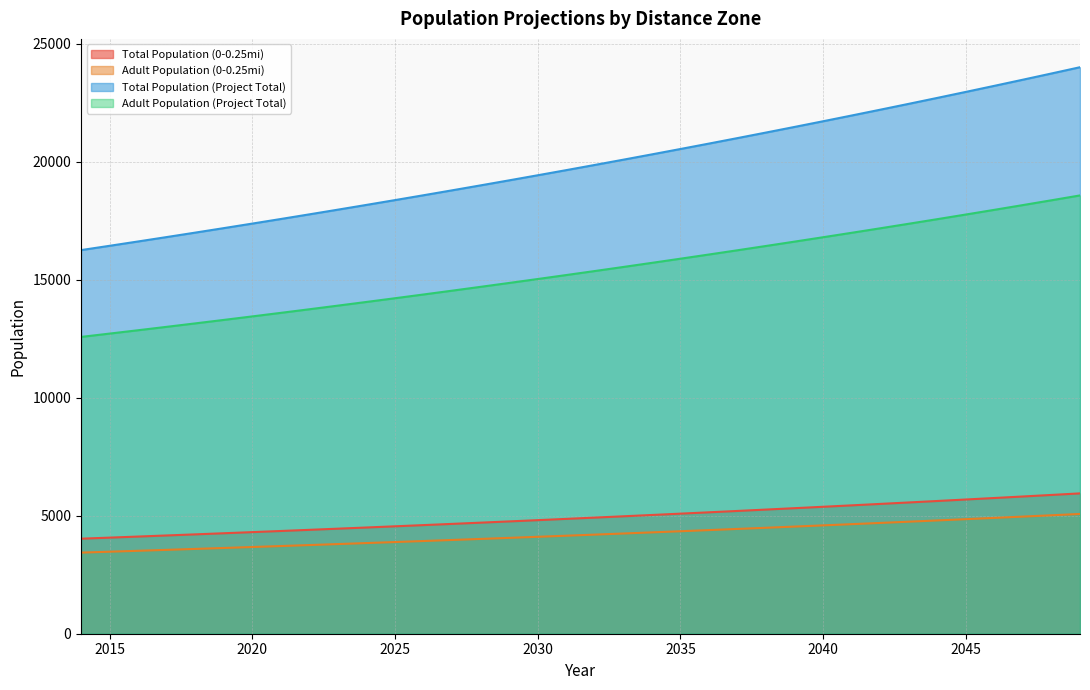

Reading left to right, transcribe all the data shown in this chart.

Total Population (0-0.25mi): 2014=16257.8	2015=16439.9	2016=16624.1	2017=16810.3	2018=16998.5	2019=17188.9	2020=17381.4	2021=17576.1	2022=17773.0	2023=17972.1	2024=18173.3	2025=18376.9	2026=18582.7	2027=18790.9	2028=19001.3	2029=19214.1	2030=19429.3	2031=19647.0	2032=19867.0	2033=20089.5	2034=20314.5	2035=20542.1	2036=20772.2	2037=21004.8	2038=21240.1	2039=21478.0	2040=21718.5	2041=21961.8	2042=22207.8	2043=22456.5	2044=22708.0	2045=22962.4	2046=23219.5	2047=23479.6	2048=23742.6	2049=24008.5
Adult Population (0-0.25mi): 2014=3437.2	2015=3475.7	2016=3514.7	2017=3554.0	2018=3593.8	2019=3634.1	2020=3674.8	2021=3716.0	2022=3757.6	2023=3799.7	2024=3842.2	2025=3885.3	2026=3928.8	2027=3972.8	2028=4017.3	2029=4062.3	2030=4107.8	2031=4153.8	2032=4200.3	2033=4247.4	2034=4294.9	2035=4343.0	2036=4391.7	2037=4440.9	2038=4490.6	2039=4540.9	2040=4591.8	2041=4643.2	2042=4695.2	2043=4747.8	2044=4801.0	2045=4854.7	2046=4909.1	2047=4964.1	2048=5019.7	2049=5075.9
Total Population (Project Total): 2014=4027.3	2015=4072.4	2016=4118.1	2017=4164.2	2018=4210.8	2019=4258.0	2020=4305.7	2021=4353.9	2022=4402.7	2023=4452.0	2024=4501.8	2025=4552.3	2026=4603.2	2027=4654.8	2028=4706.9	2029=4759.7	2030=4813.0	2031=4866.9	2032=4921.4	2033=4976.5	2034=5032.2	2035=5088.6	2036=5145.6	2037=5203.2	2038=5261.5	2039=5320.4	2040=5380.0	2041=5440.3	2042=5501.2	2043=5562.8	2044=5625.2	2045=5688.2	2046=5751.9	2047=5816.3	2048=5881.4	2049=5947.3
Adult Population (Project Total): 2014=12578.5	2015=12719.3	2016=12861.8	2017=13005.9	2018=13151.5	2019=13298.8	2020=13447.8	2021=13598.4	2022=13750.7	2023=13904.7	2024=14060.5	2025=14217.9	2026=14377.2	2027=14538.2	2028=14701.0	2029=14865.7	2030=15032.2	2031=15200.6	2032=15370.8	2033=15543.0	2034=15717.1	2035=15893.1	2036=16071.1	2037=16251.1	2038=16433.1	2039=16617.2	2040=16803.3	2041=16991.5	2042=17181.8	2043=17374.3	2044=17568.9	2045=17765.6	2046=17964.6	2047=18165.8	2048=18369.3	2049=18575.0